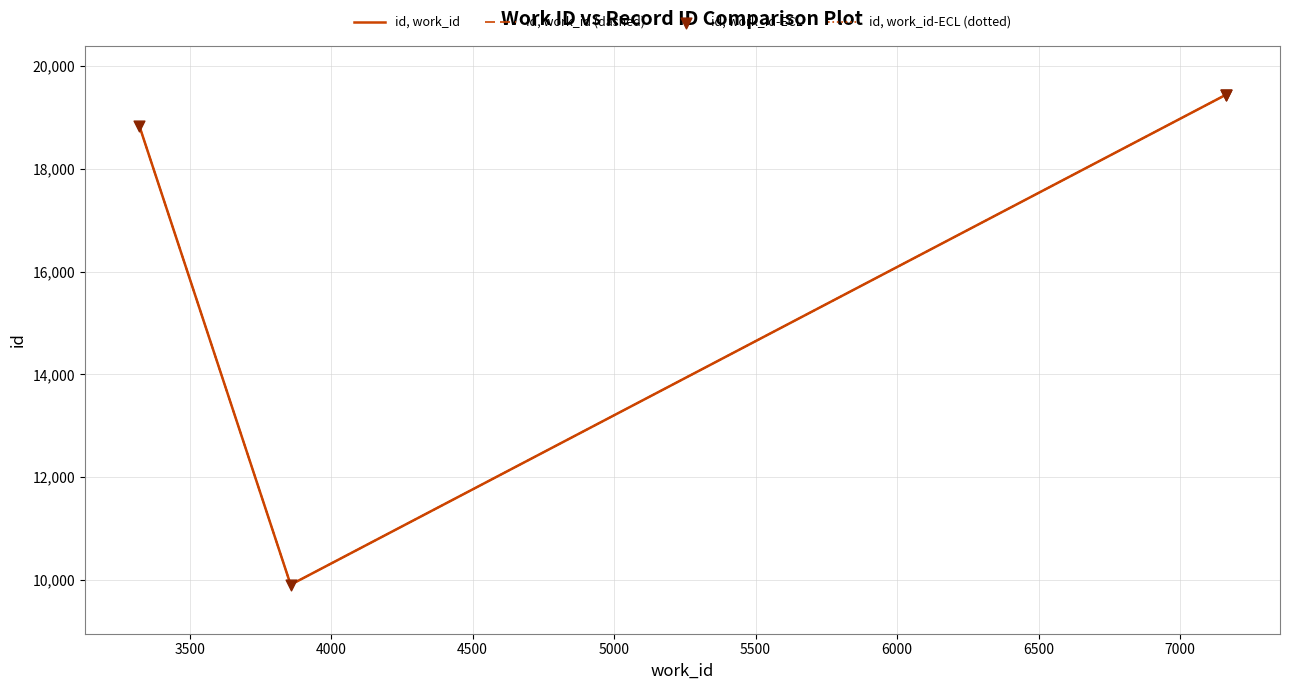

Which series contains the highest Y value?

id, work_id